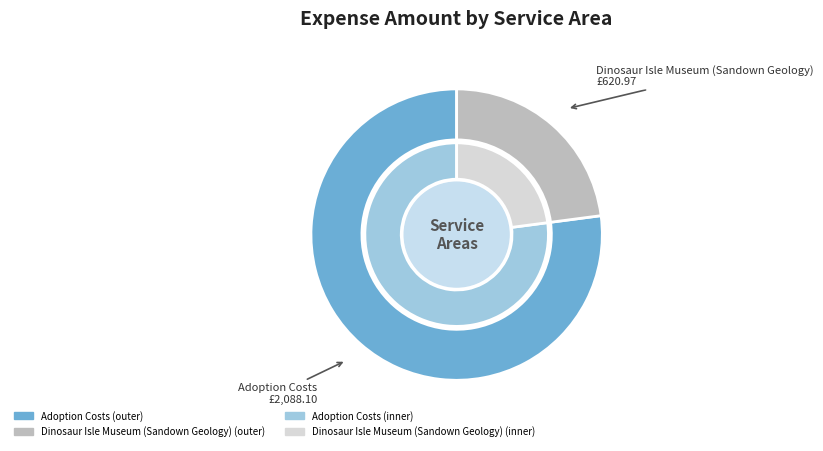

Which category accounts for the majority?

Adoption Costs